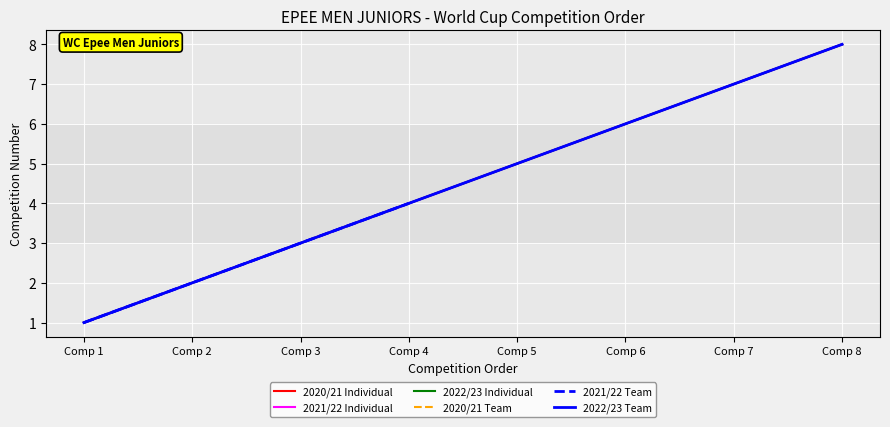

List the labels in order of Team WC value, smallest first.

Comp 1, Comp 2, Comp 3, Comp 4, Comp 5, Comp 6, Comp 7, Comp 8